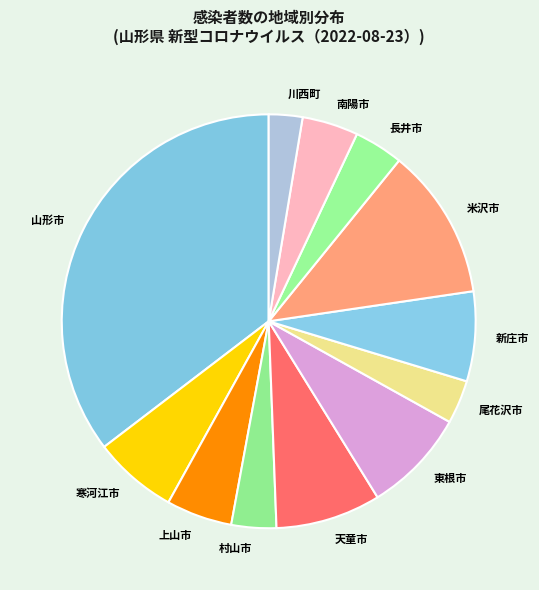

Do 南陽市 and 天童市 together represent more than half of the pie?

No